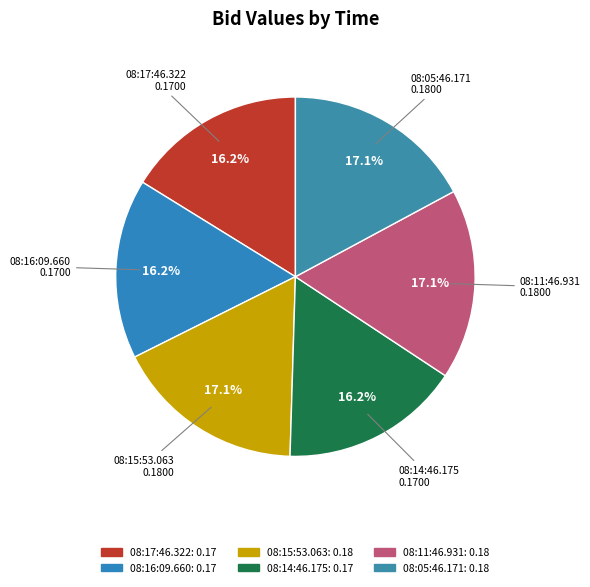

Is there any slice that represents more than half of the pie?

No